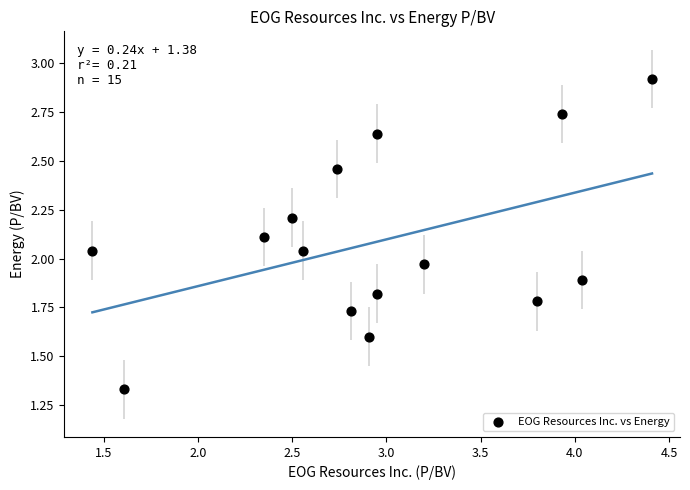

What is the range of Y values (max minus min)?

1.6